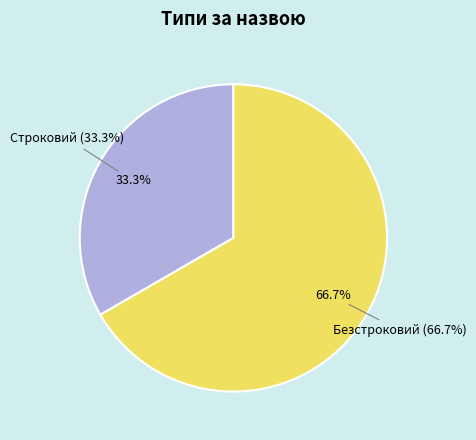

To the nearest percent, what percentage of the pie is Строковий?

33%